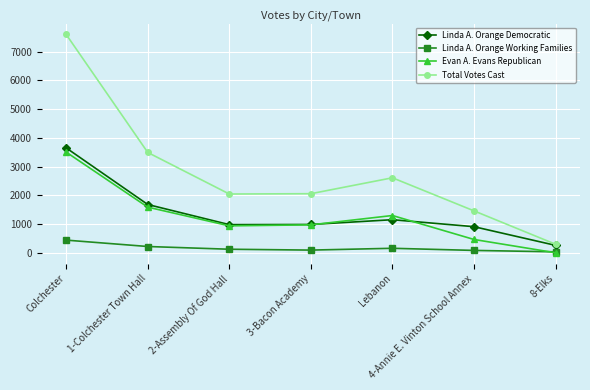

What is the value of the Linda A. Orange Working Families point at the 2nd from the left?

221